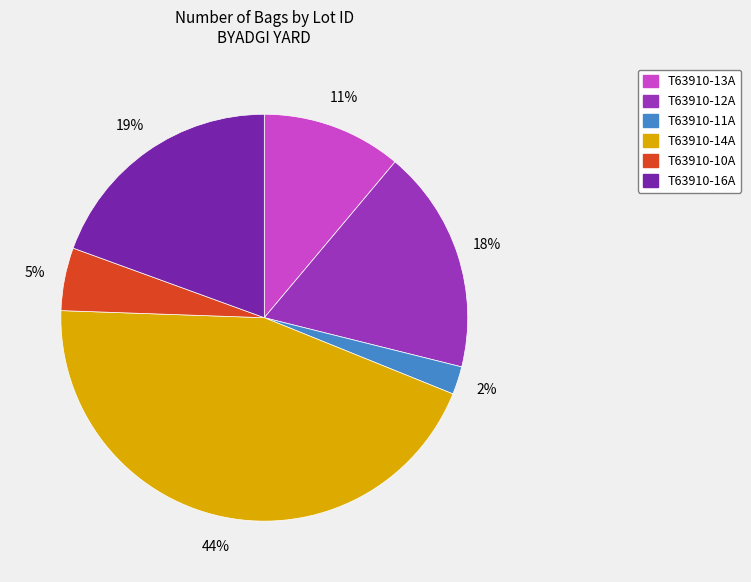

How many segments does this pie chart have?

6